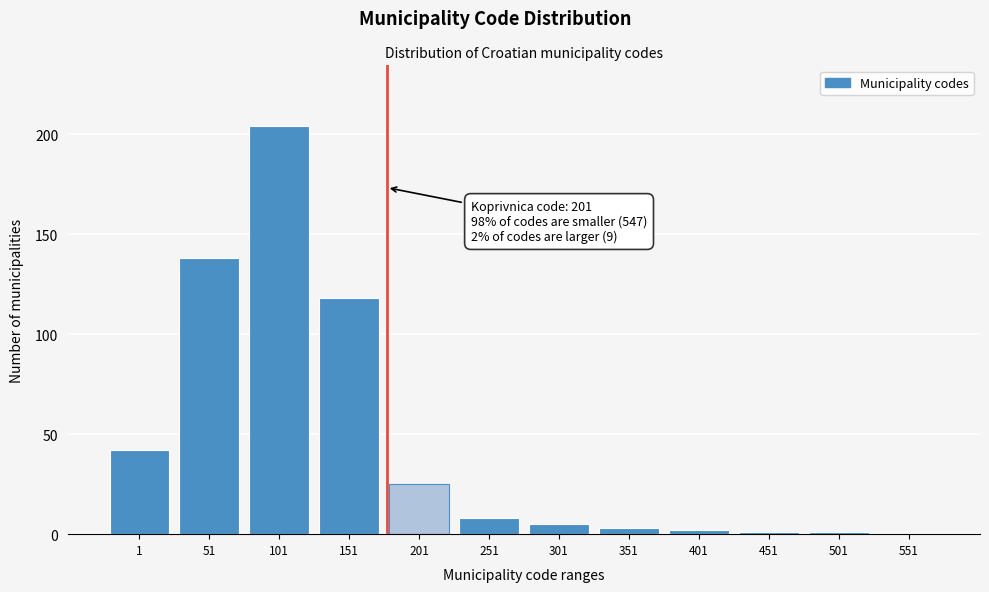

Reading left to right, what are all the values shown in this chart?

1=42	51=138	101=204	151=118	201=25	251=8	301=5	351=3	401=2	451=1	501=1	551=0